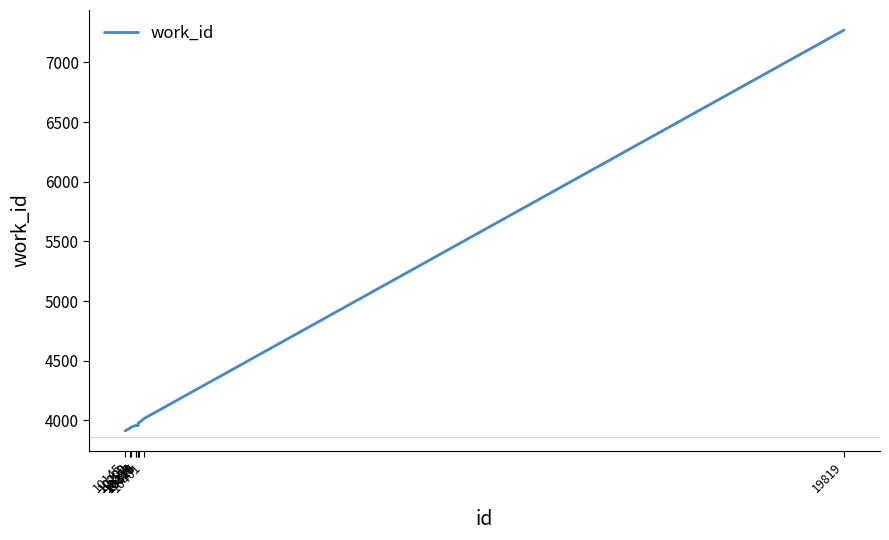

What is the greatest value displayed?

7271